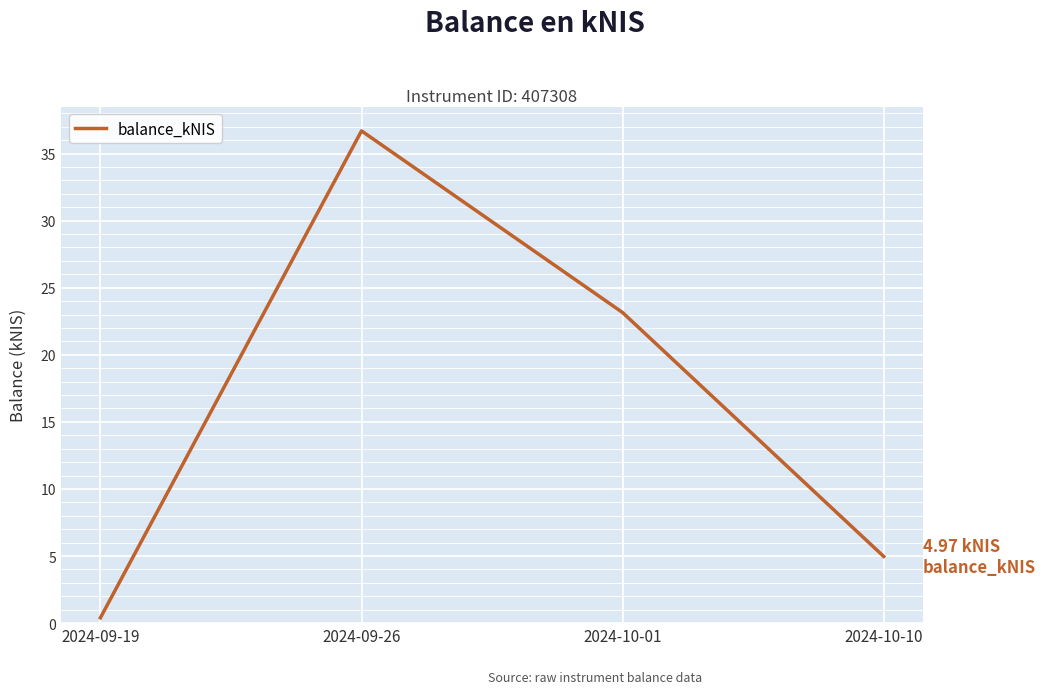

Does the chart display data point markers on the line(s)?

No